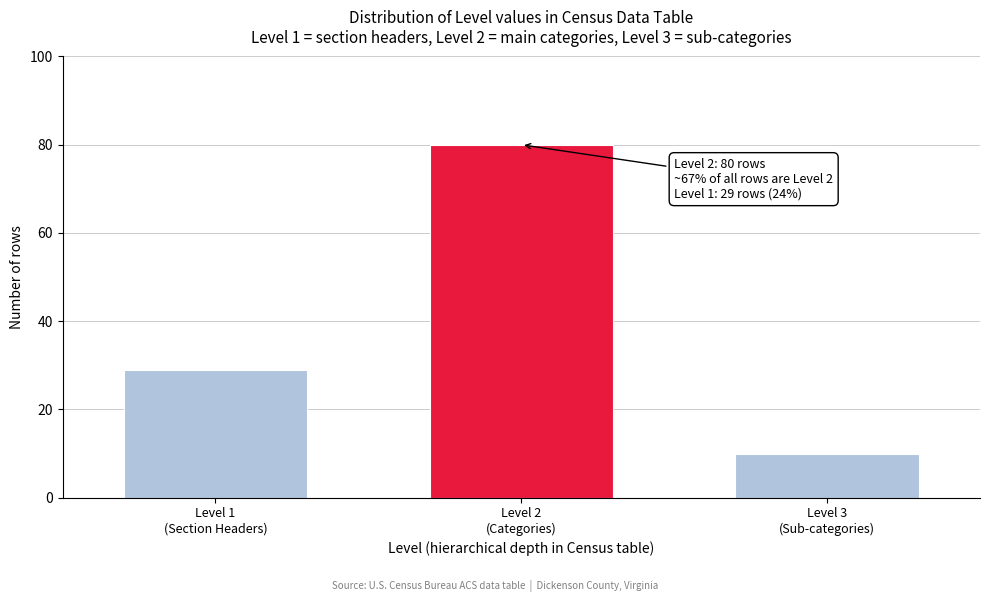

Reading right to left, extract all data points from this chart.

10	80	29